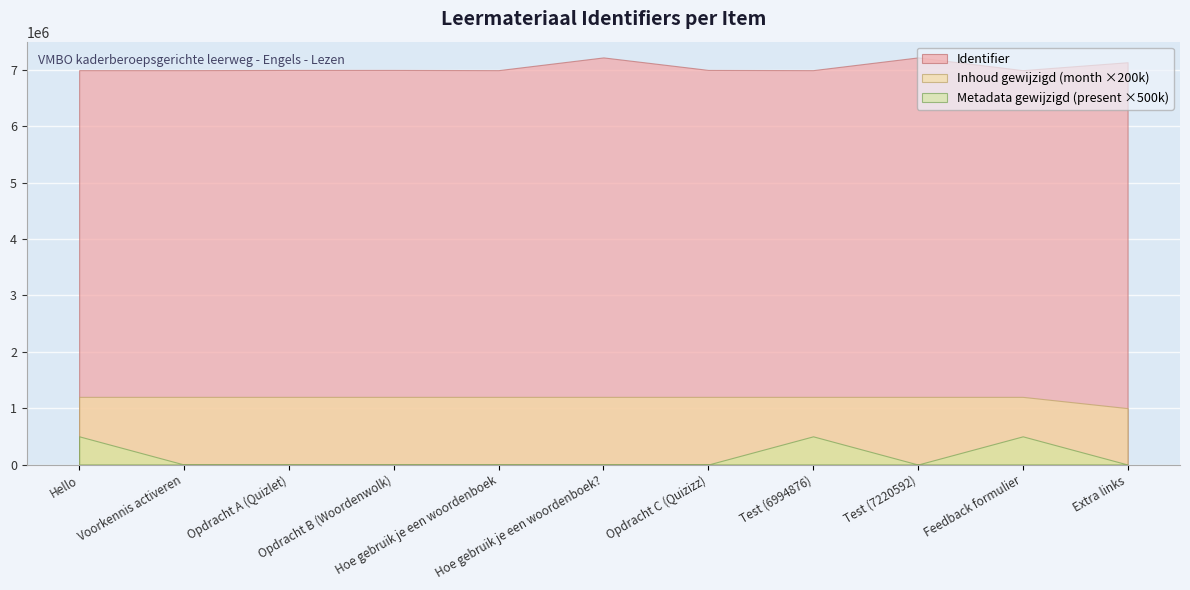

List the labels in order of value, smallest first.

Hello, Voorkennis activeren, Hoe gebruik je een woordenboek, Test (6994876), Feedback formulier, Opdracht A (Quizlet), Opdracht B (Woordenwolk), Opdracht C (Quizizz), Extra links, Hoe gebruik je een woordenboek?, Test (7220592)